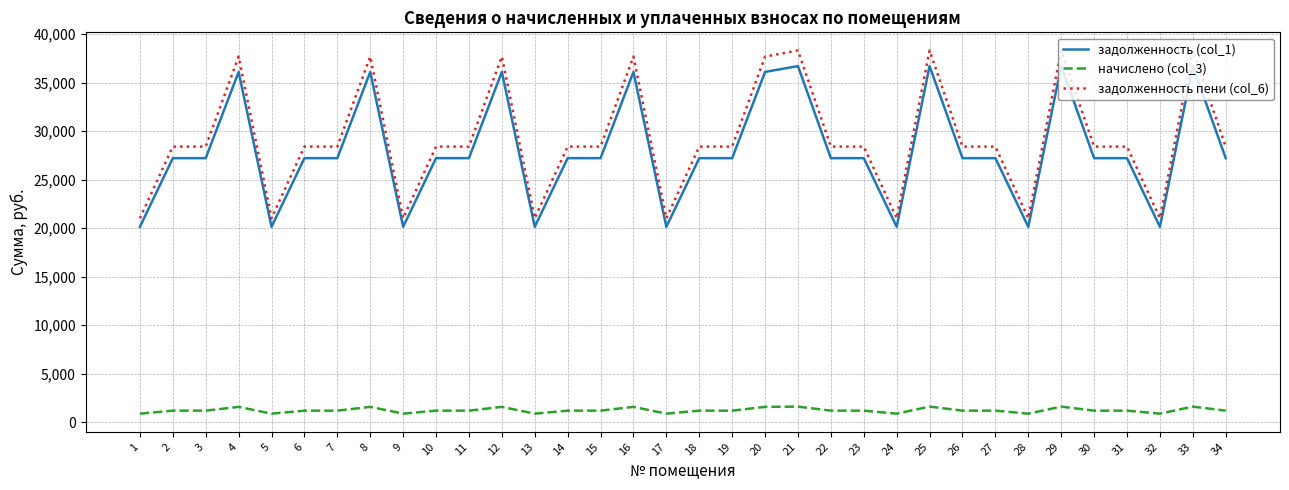

The value of задолженность (col_1) at 5 is 20143.9. True or false?

True